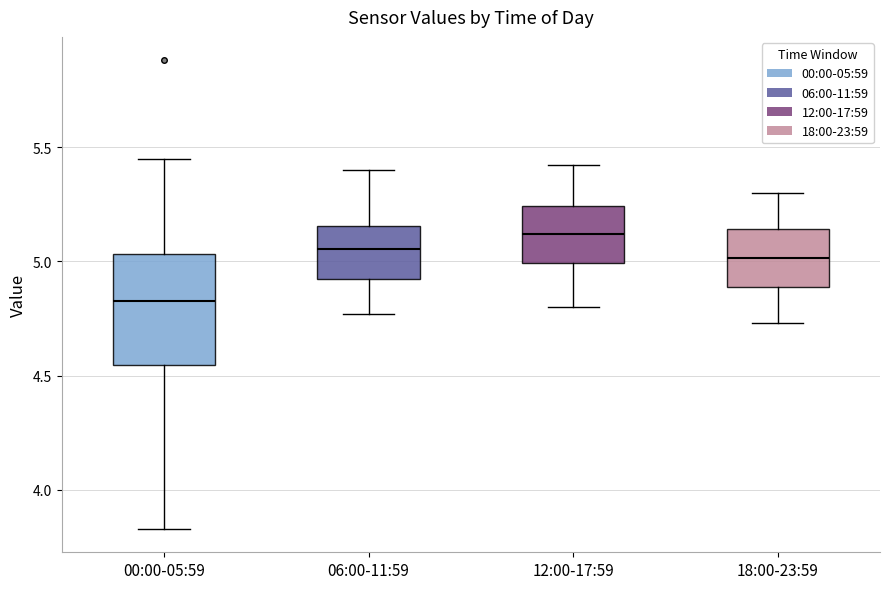

Where is the lower edge of the box for 12:00-17:59 on the y-axis? The values are not printed on the chart, so give them approximately, as read against the axis.

5.00